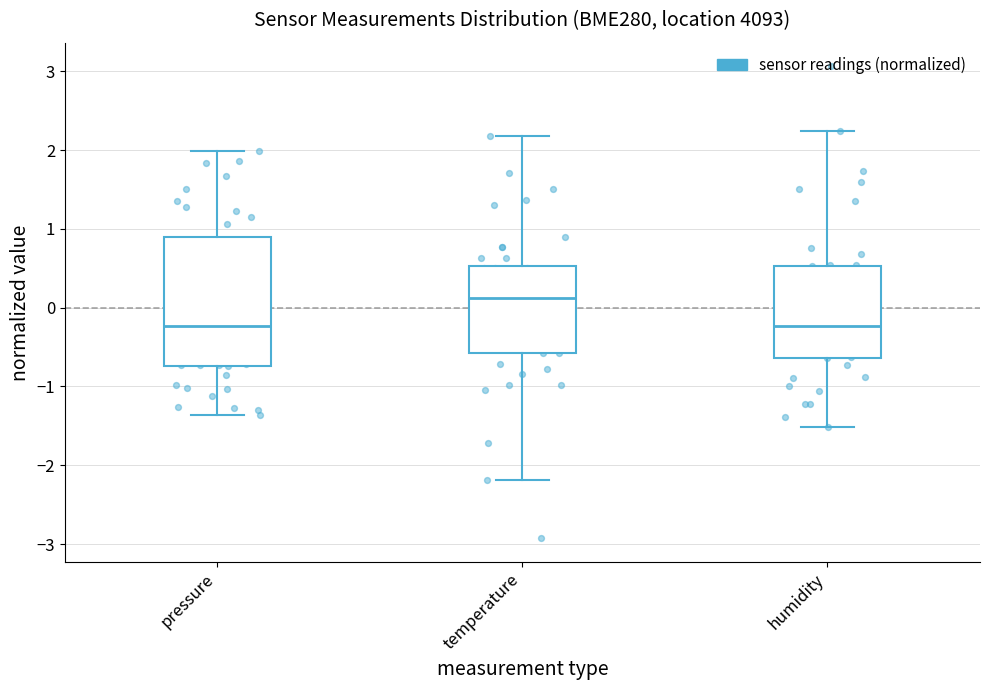

Reading left to right, transcribe this box plot: for each box, give where its median line is, the range the box spans, and where its two whiskers end, as read against the y-axis. The values are not printed on the chart, so give them approximately, as read against the axis.

pressure: median -0.2, box -0.7 to 0.9, whiskers -1.4 to 2.0
temperature: median 0.1, box -0.6 to 0.5, whiskers -2.2 to 2.2
humidity: median -0.2, box -0.6 to 0.5, whiskers -1.5 to 2.2